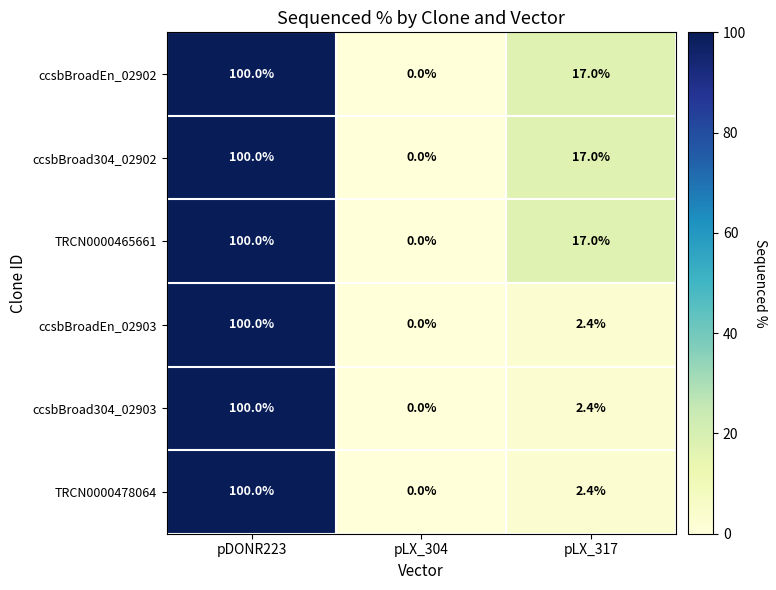

How many positive values does the TRCN0000478064 series have?

2